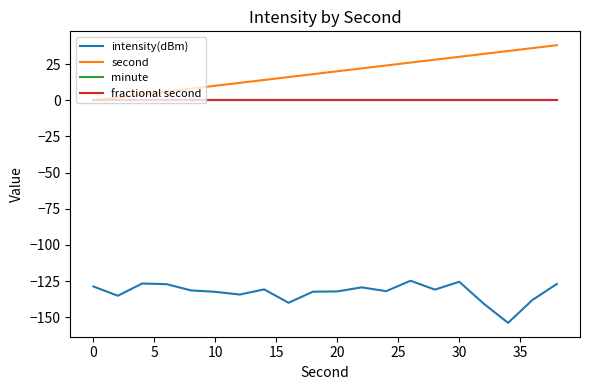

True or false: intensity(dBm) and fractional second intersect in this chart.

False